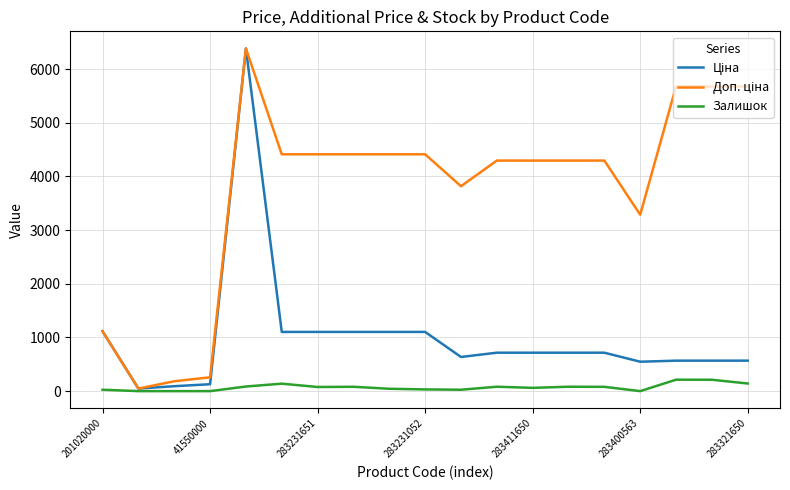

What is the maximum value shown in the chart?

6383.7